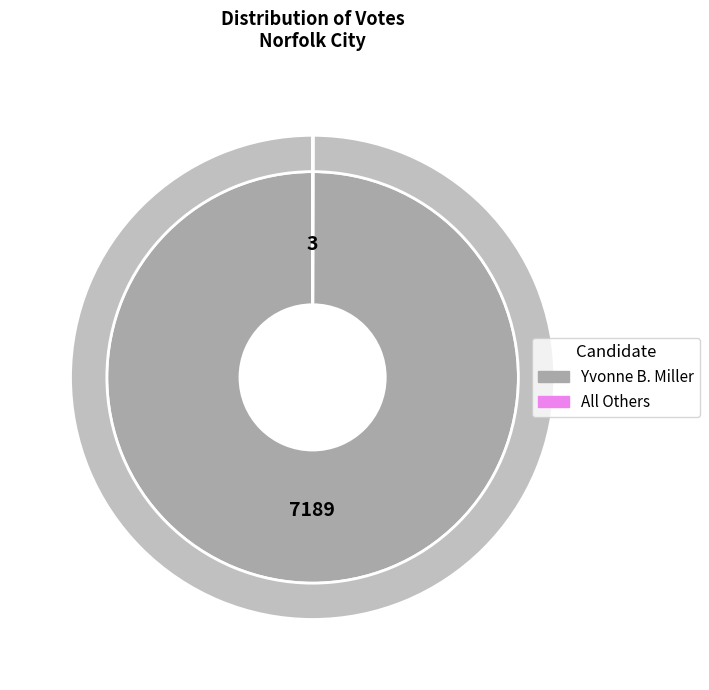

How much of the chart is everything except All Others?

100.0%